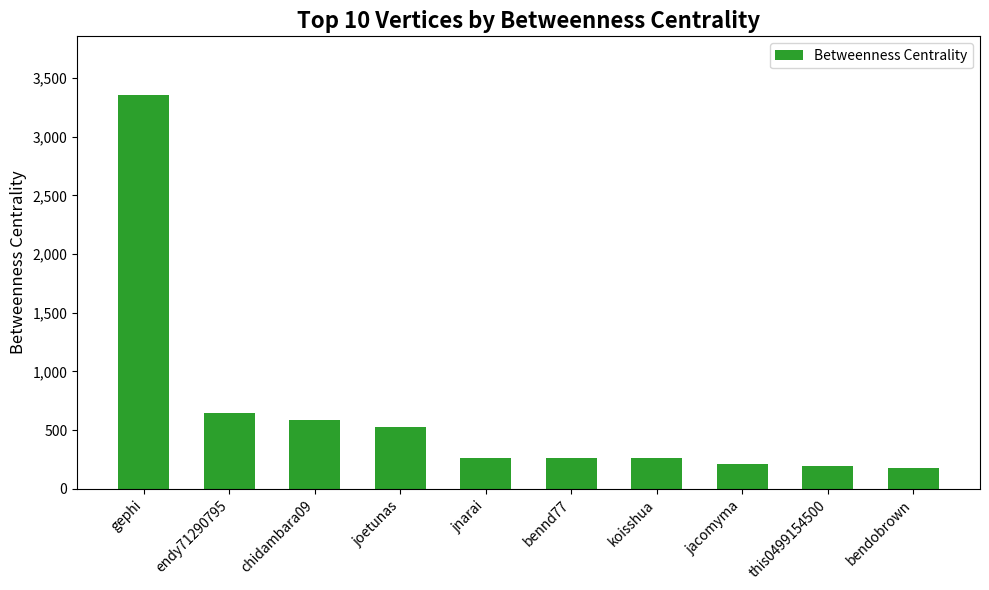

What is the sum of the values at bendobrown and endy71290795?

828.2